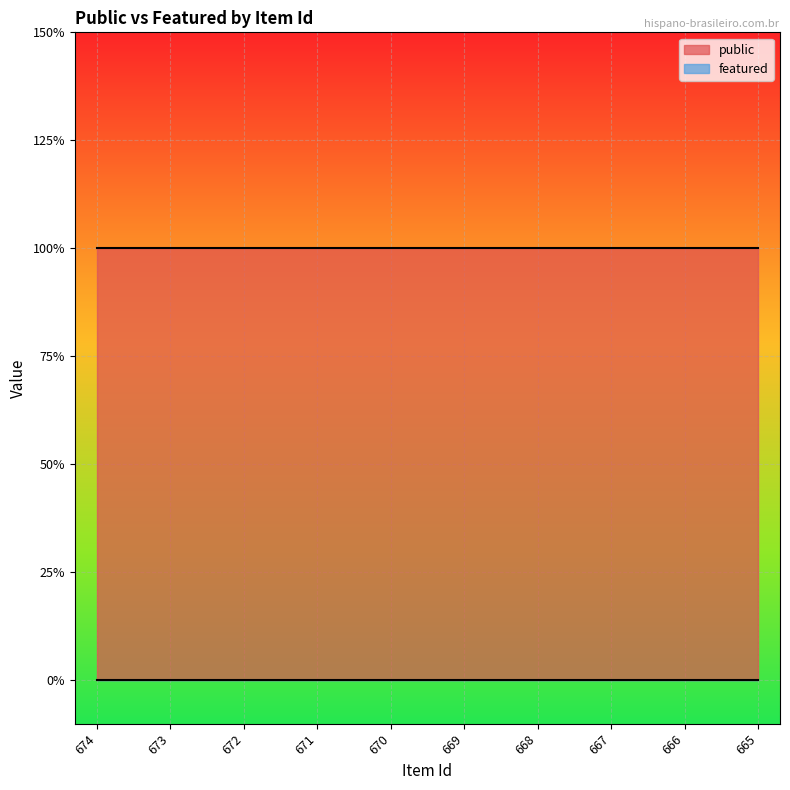

What are all the series names shown in the legend?

public, featured